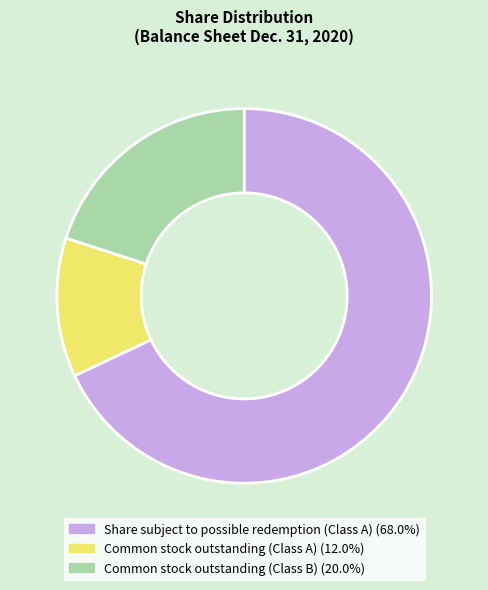

Is there a majority slice in this chart?

Yes